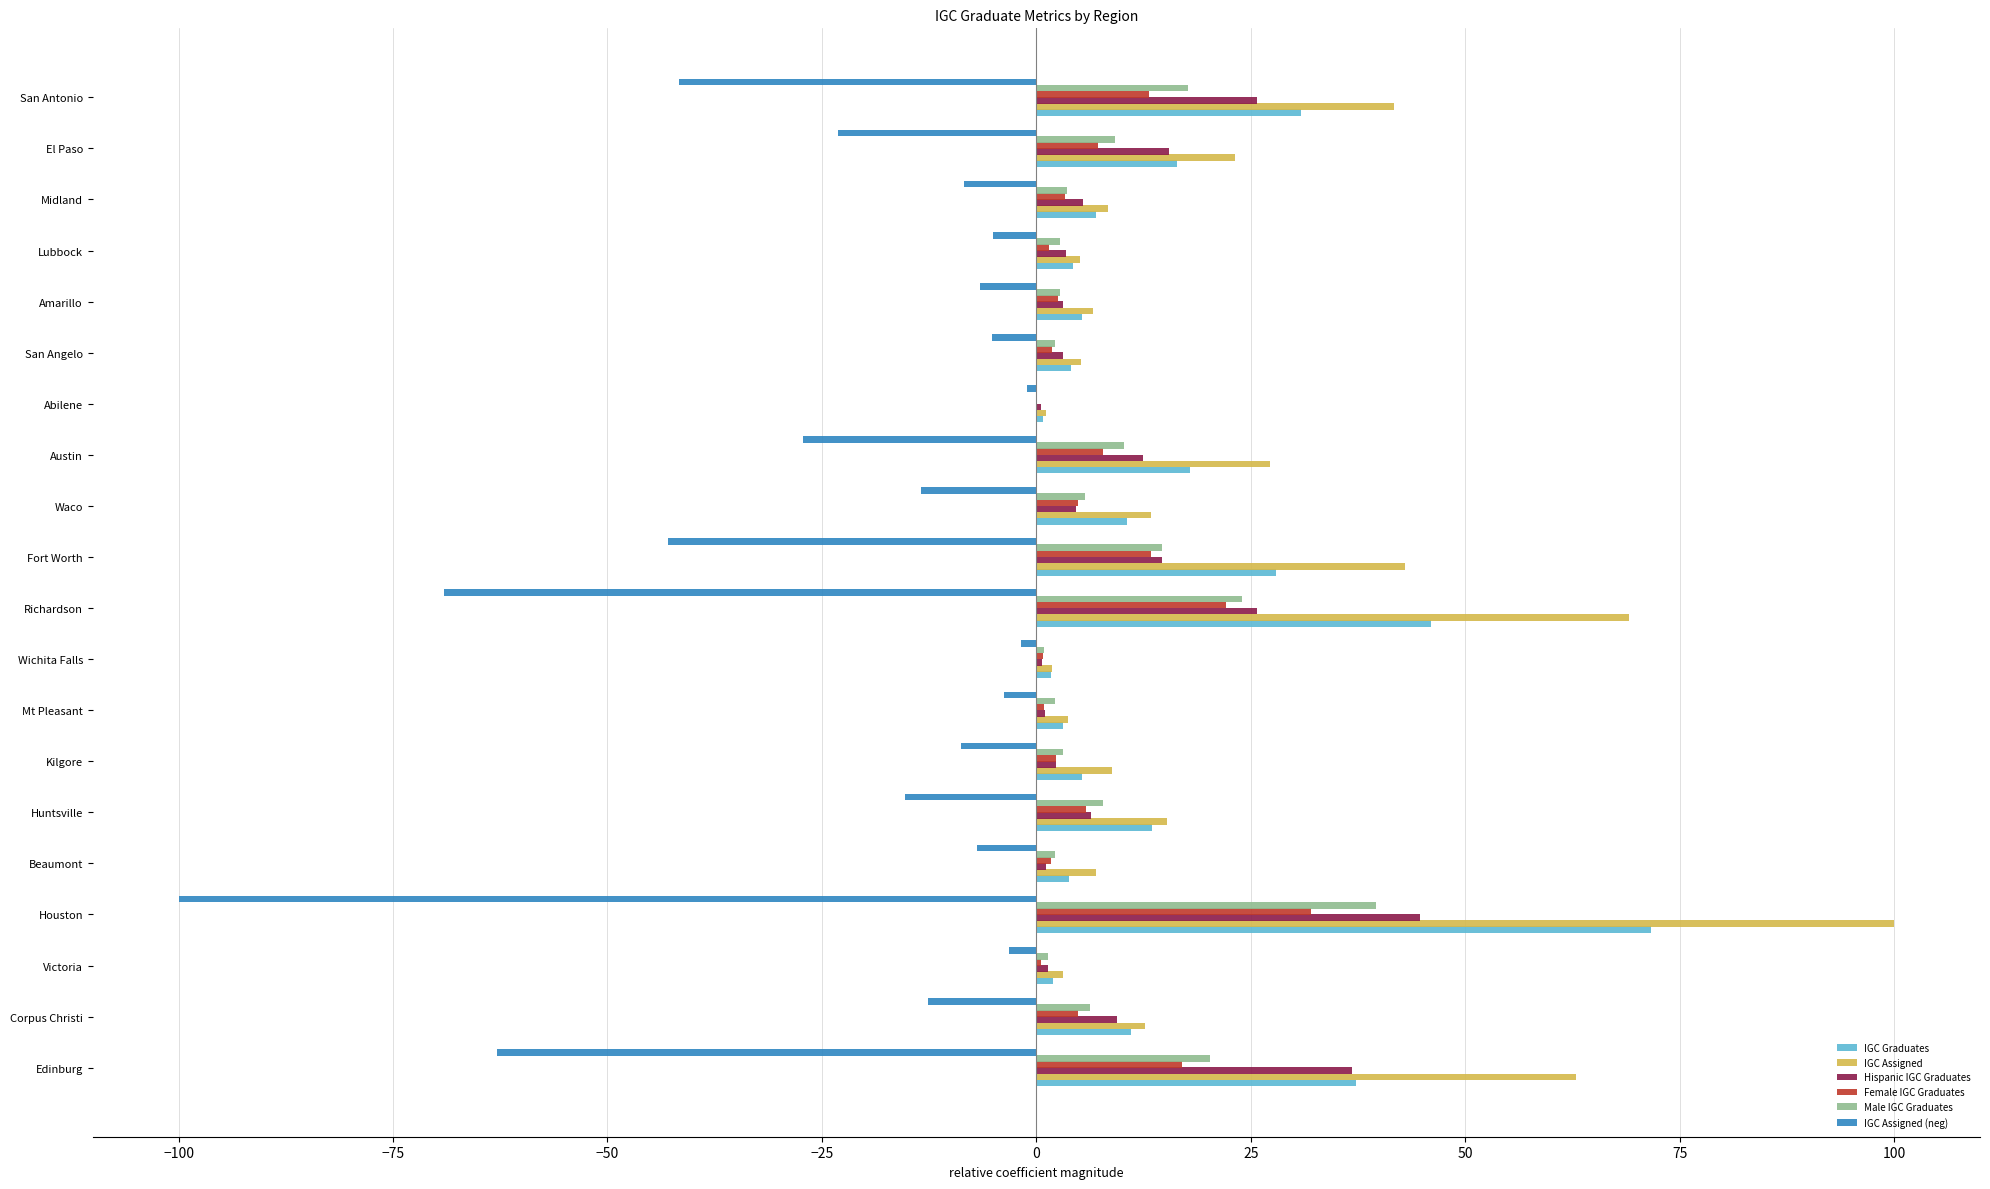

What is the sum of all IGC Assigned values?

459.1